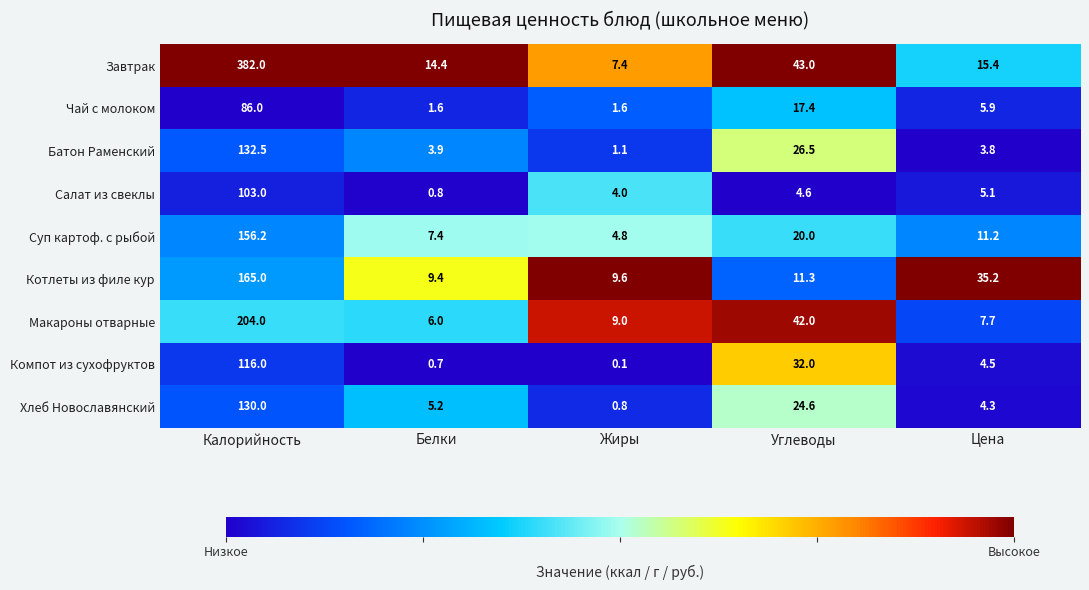

What is the difference between the second highest and minimum values in the Чай с молоком series?

15.8